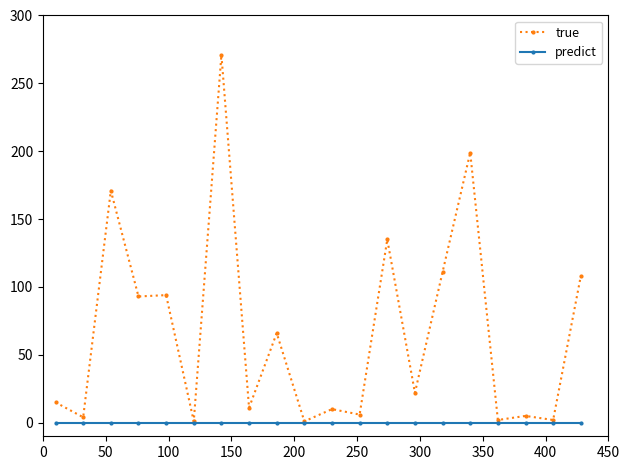

Which series has the widest spread of values?

true